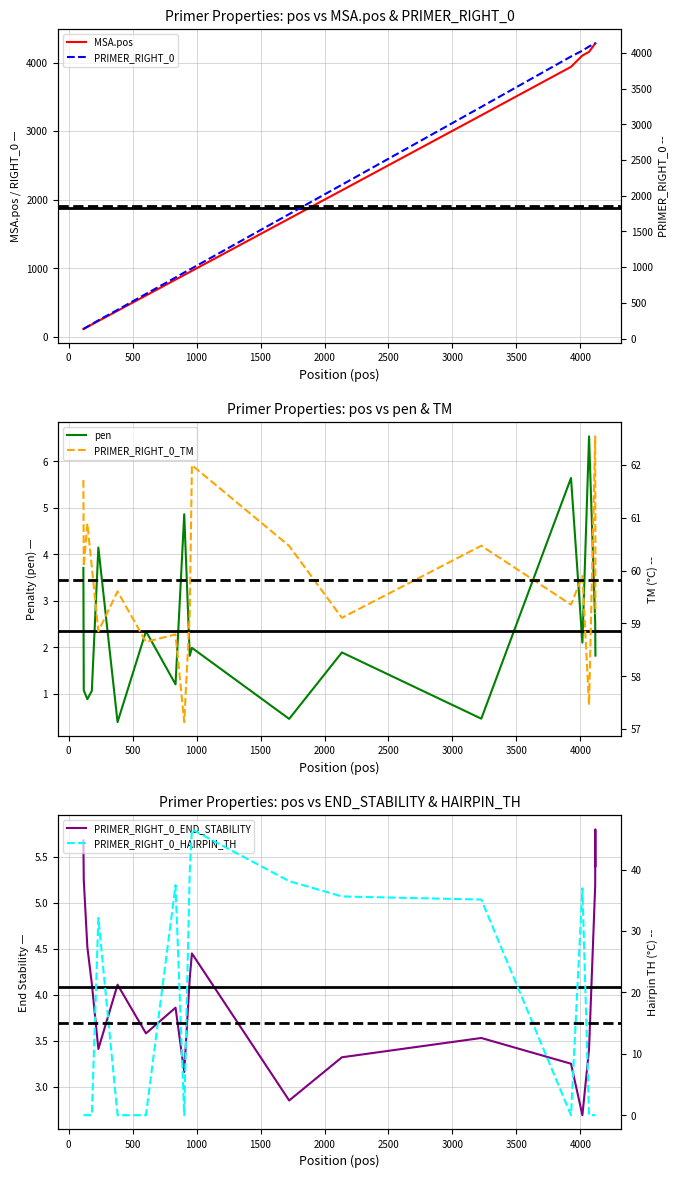

How many interior local peaks does the PRIMER_RIGHT_0_END_STABILITY series have?

5